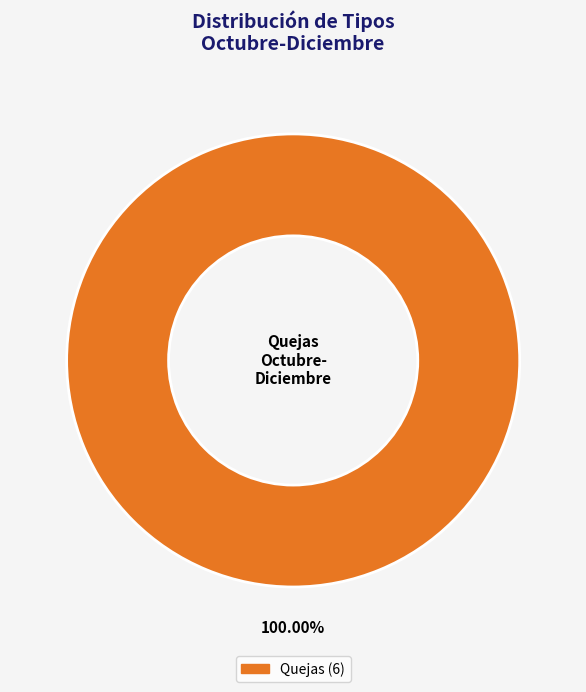

Is there any slice that represents more than half of the pie?

Yes